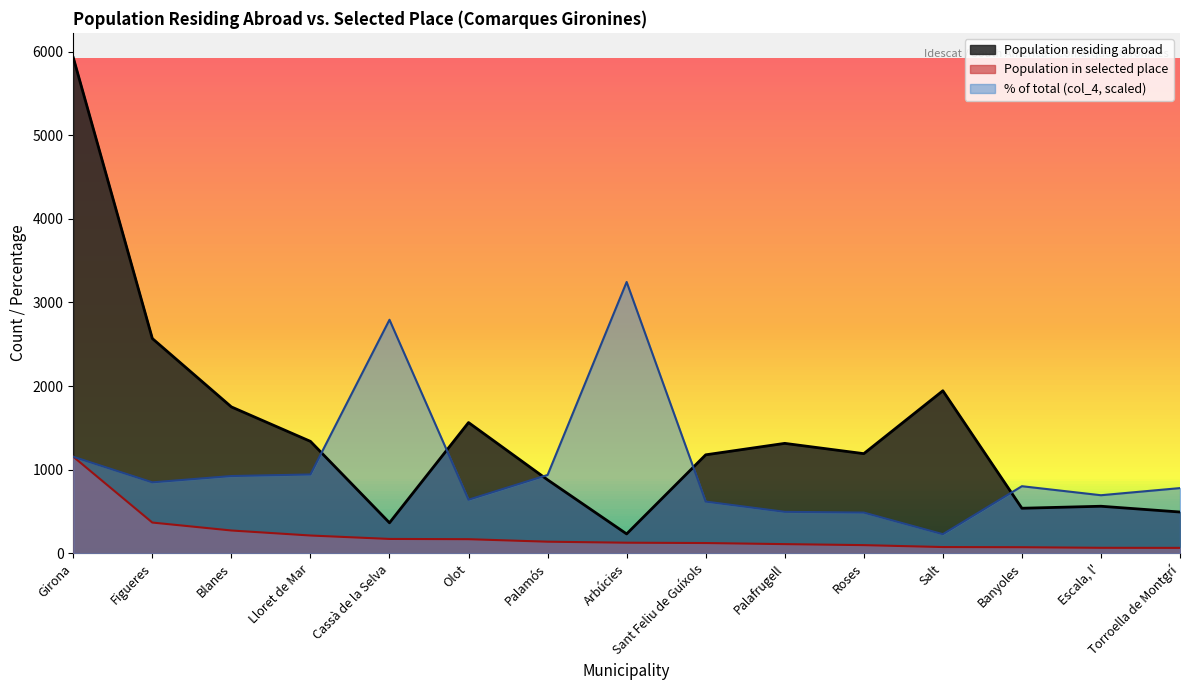

What is the minimum value for % of total (col_4)?

228.8